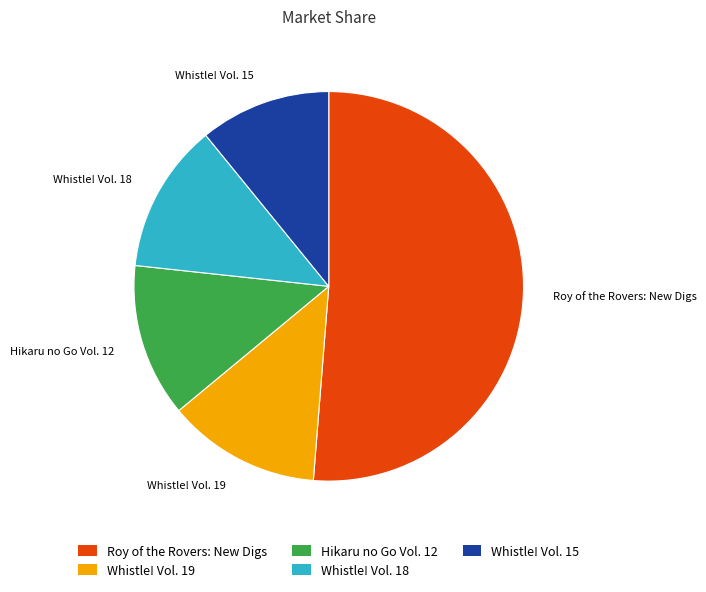

Do Hikaru no Go Vol. 12 and Roy of the Rovers: New Digs together represent more than half of the pie?

Yes